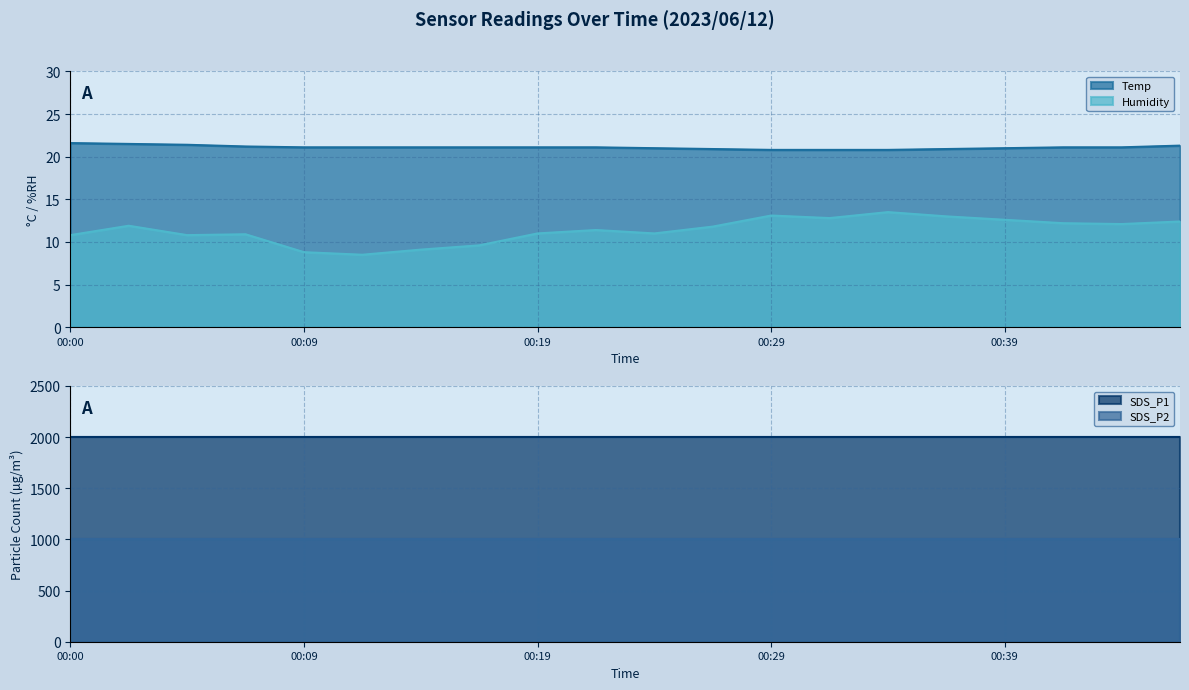

Read the Temp value at 00:24.

21.0